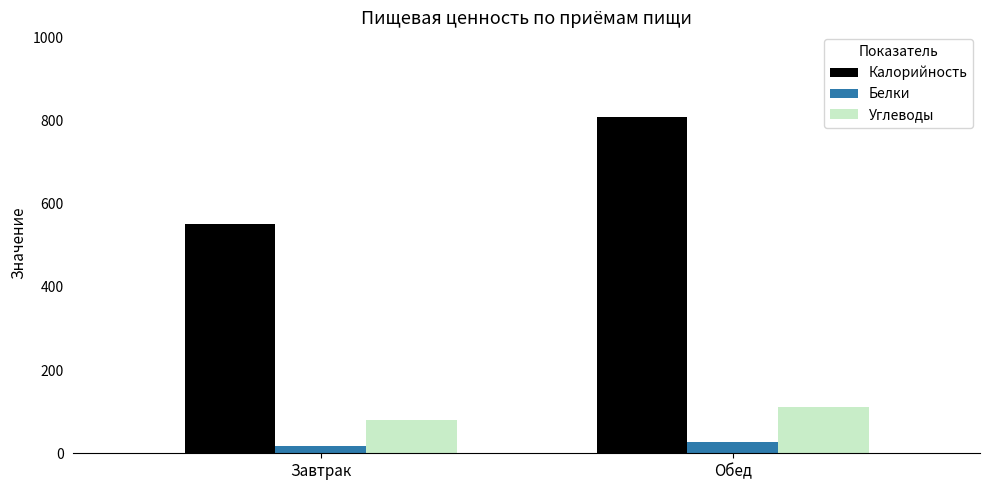

Does the chart contain any negative values?

No